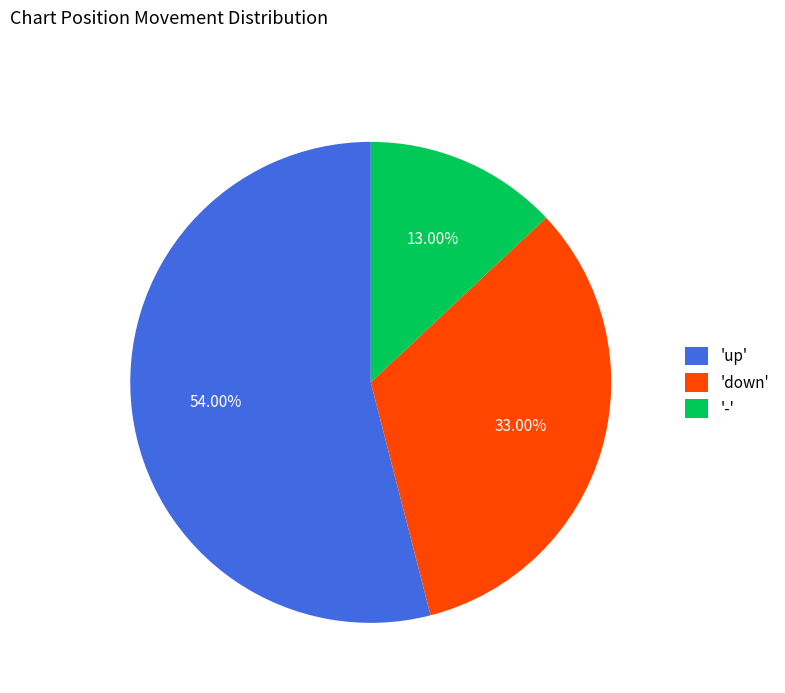

Which slice represents more than half of the pie?

'up'